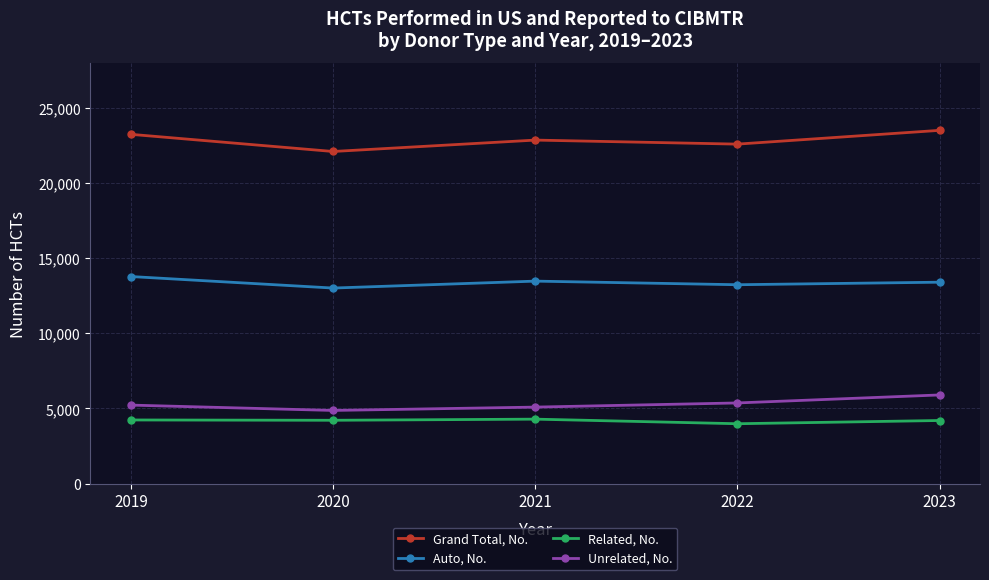

What is the value of the Grand Total, No. point at the 4th from the left?

22584